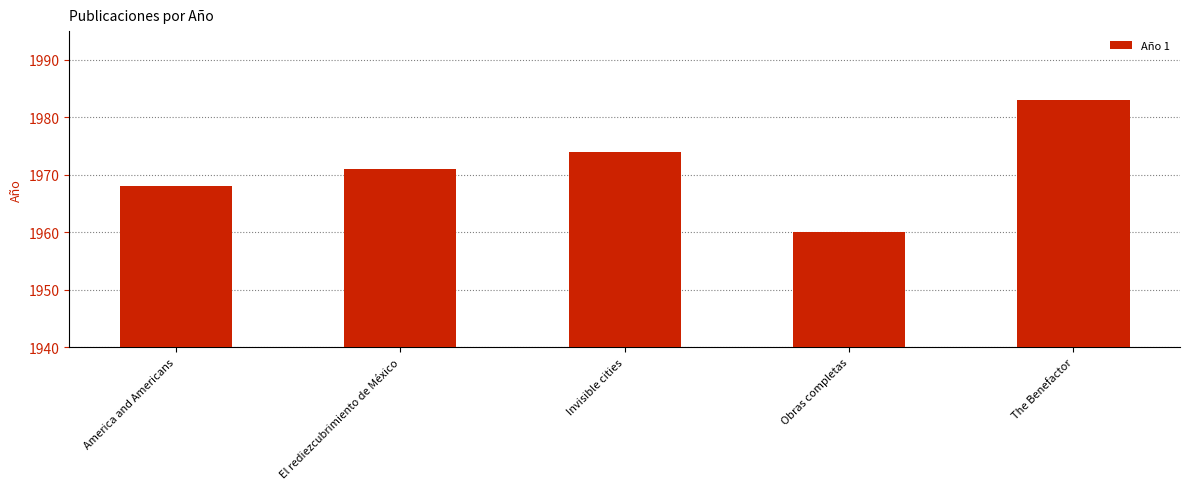

What is the difference between the values at The Benefactor and Obras completas?

23